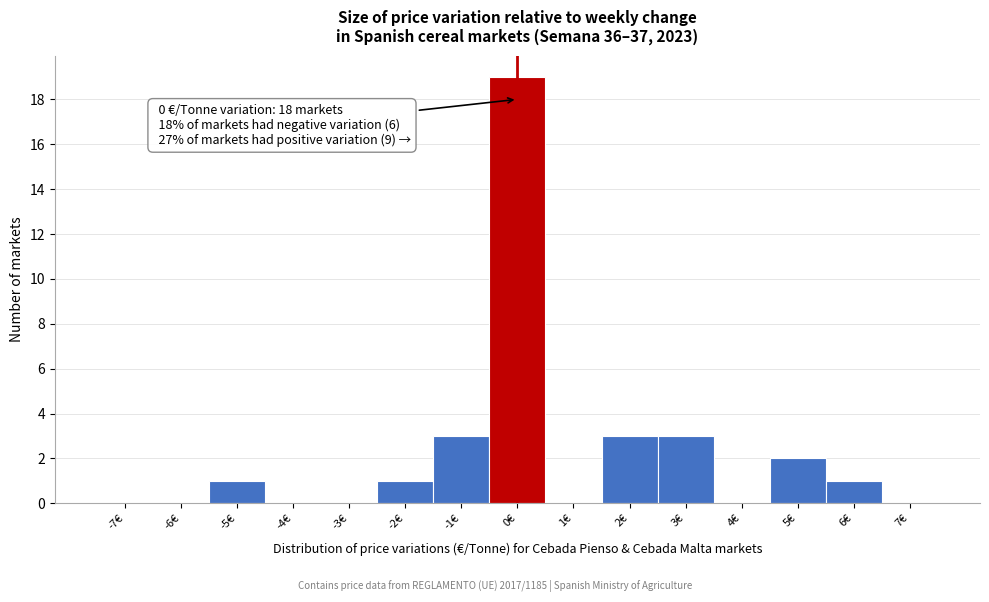

Which range on the x-axis has the tallest bar?

-0.5 to 0.5